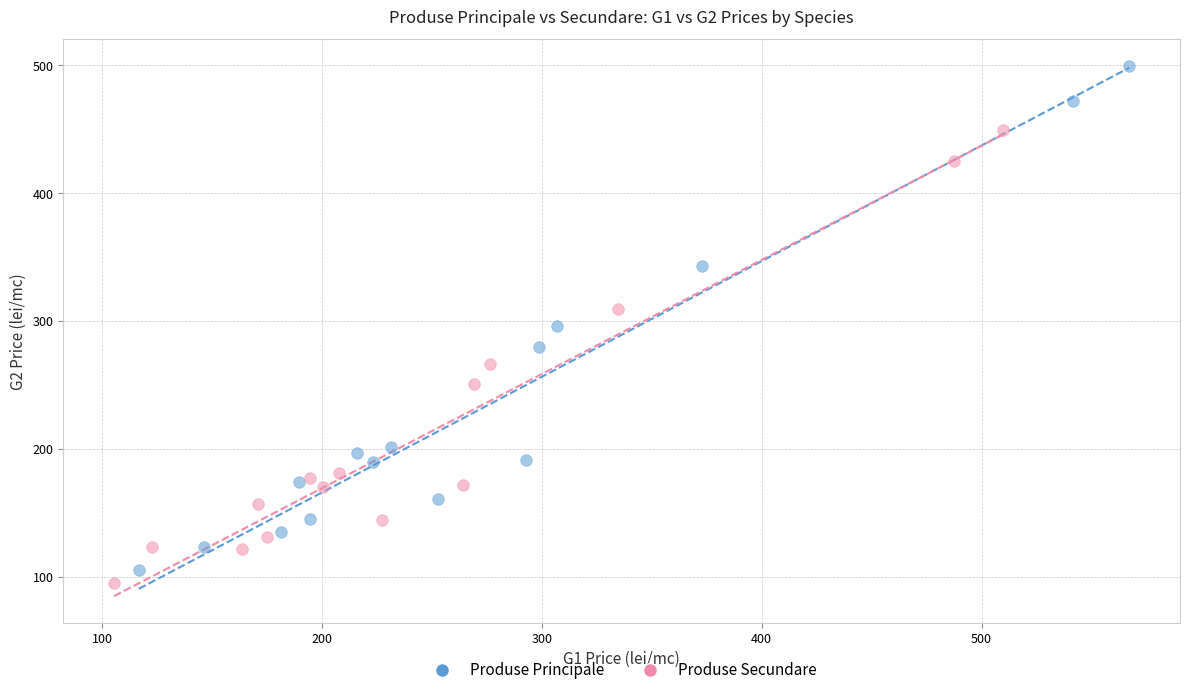

Which series has the largest Y range (max minus min)?

Produse Principale